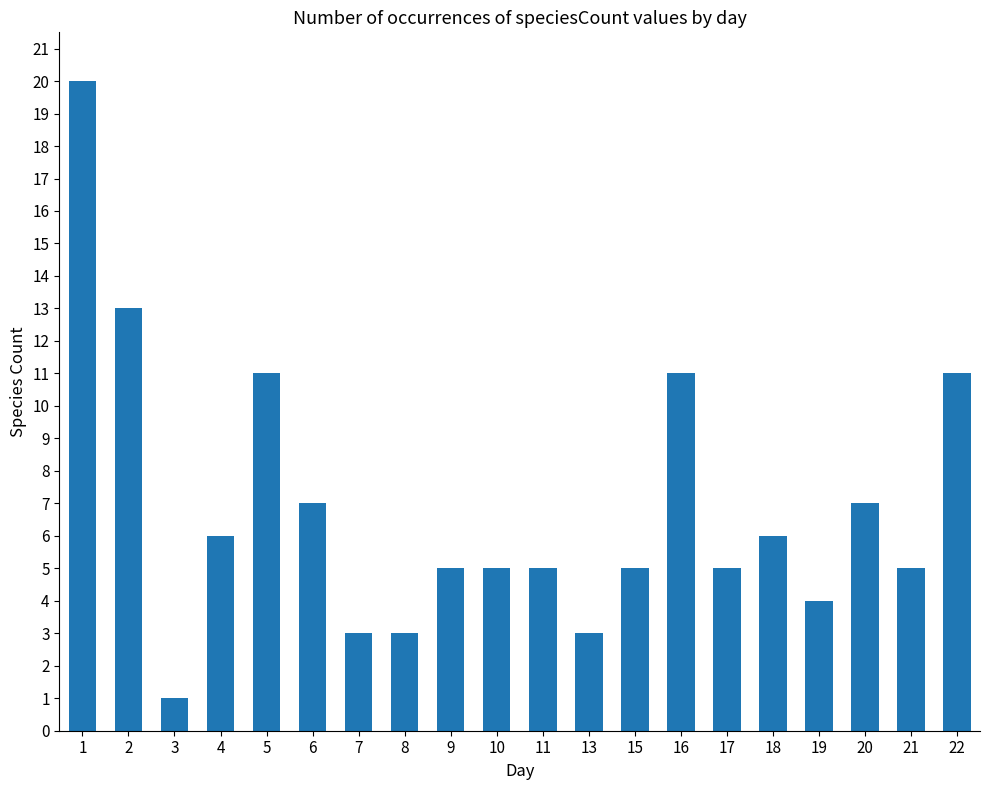

What is the change in value from 5 to 9?

-6